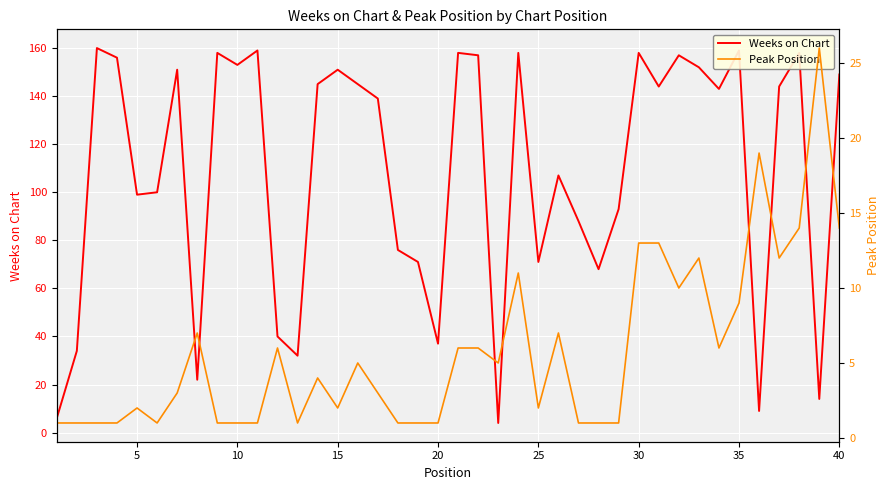

True or false: Weeks on Chart has a value of 46 at 15.

False